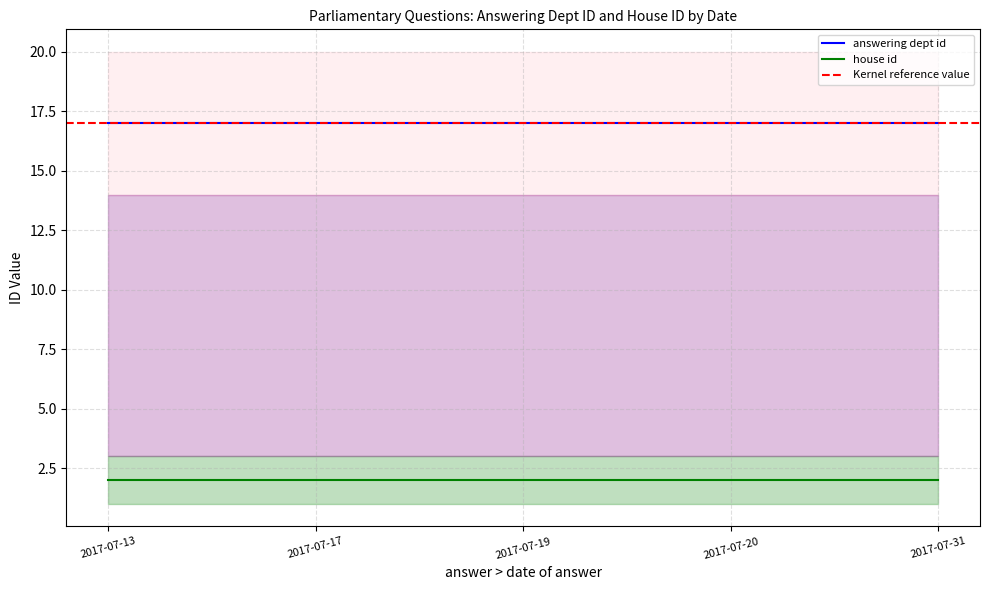

Which series has the widest spread of values?

answering dept id